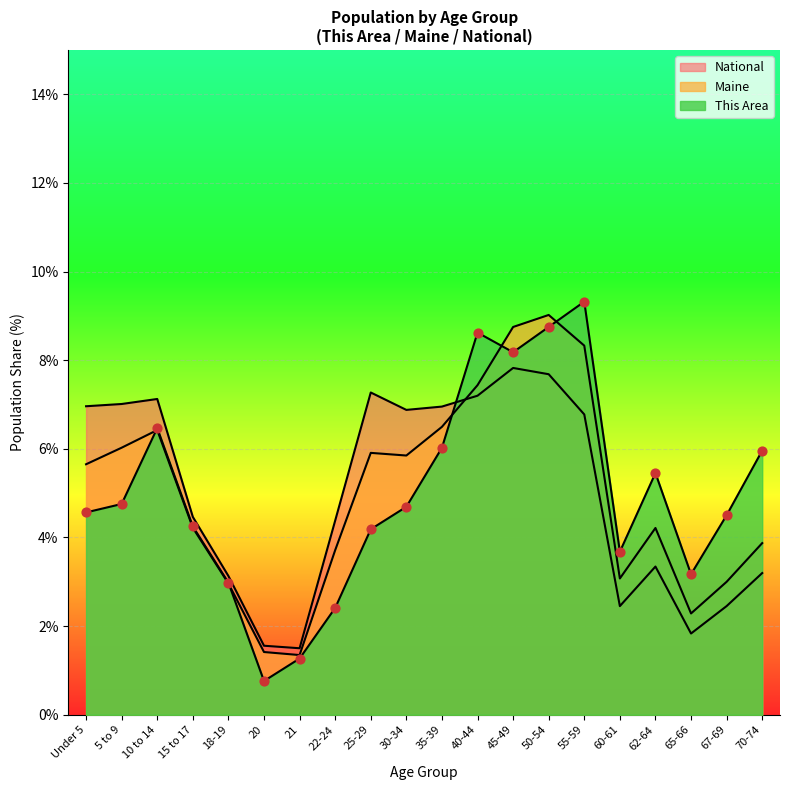

At how many categories does at least one series exceed 4?

15